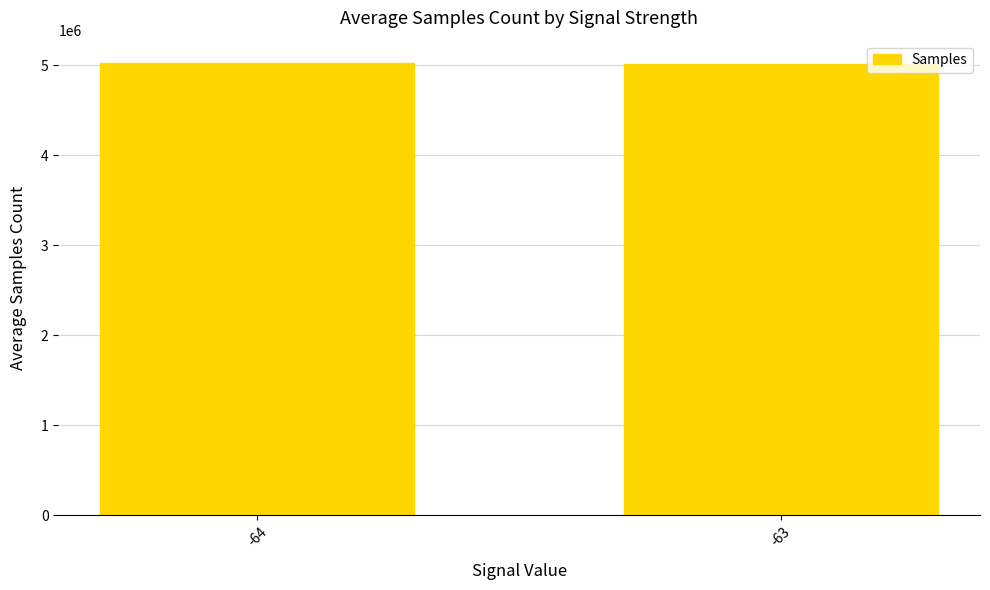

What is the minimum value shown in the chart?

5017823.6